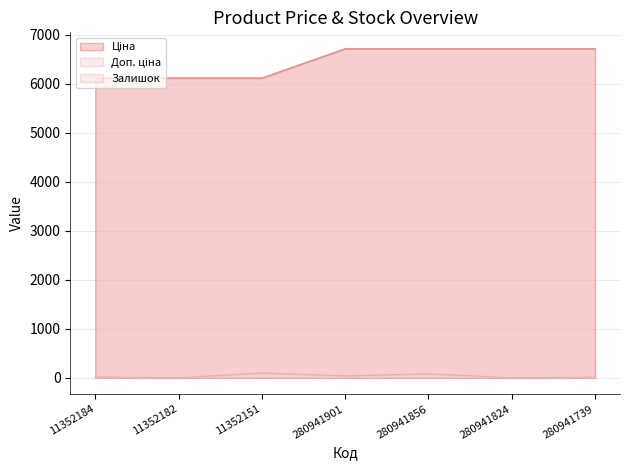

Between 11352184 and 280941824, which series saw the biggest shift?

Ціна